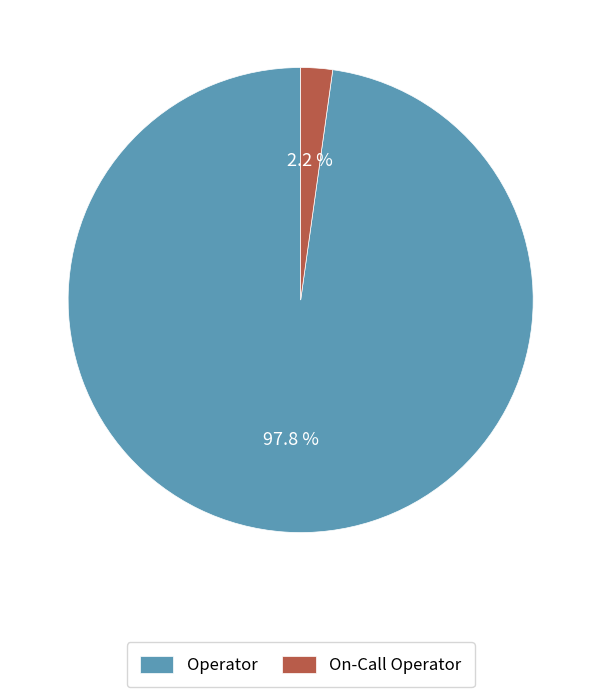

The Operator slice represents 98% of the pie. True or false?

True